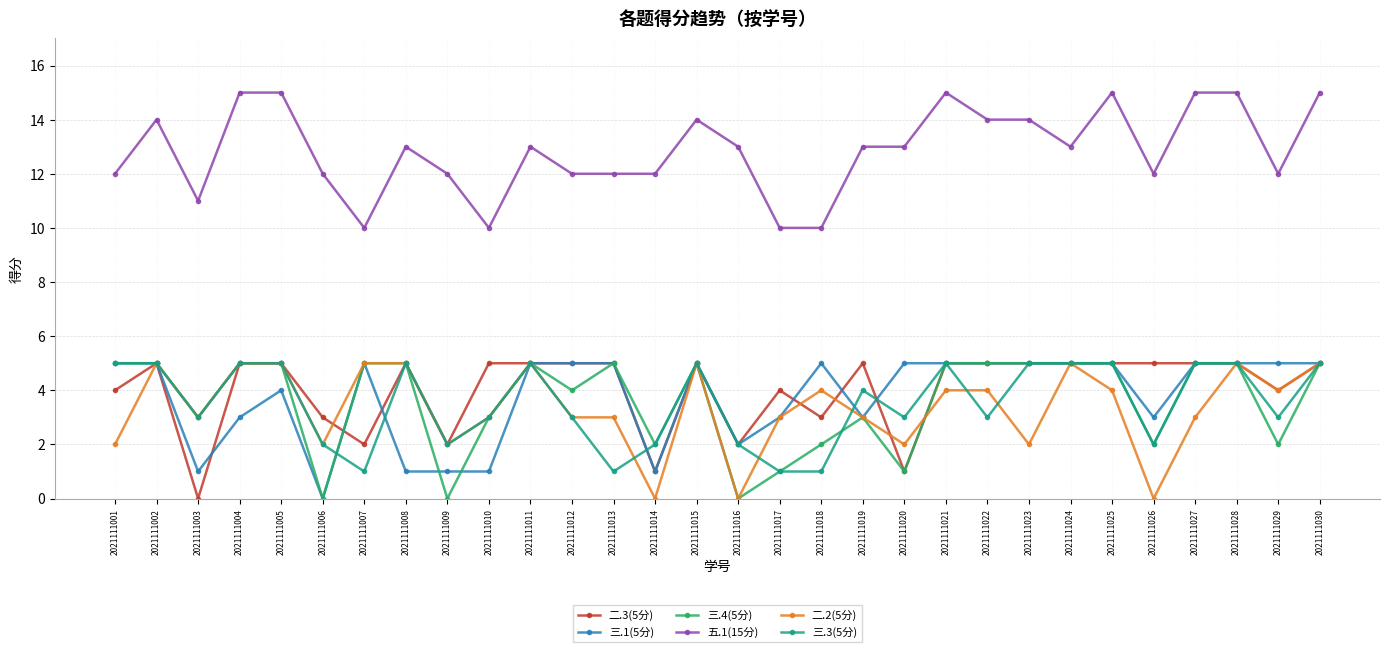

Does the chart display data point markers on the line(s)?

Yes